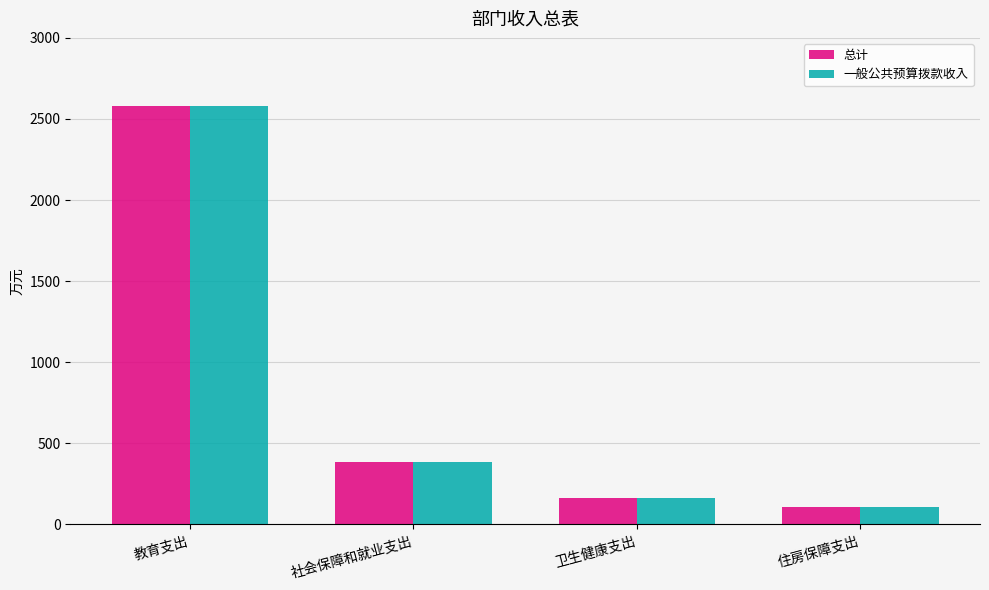

What is the total value across all series at 社会保障和就业支出?

771.8